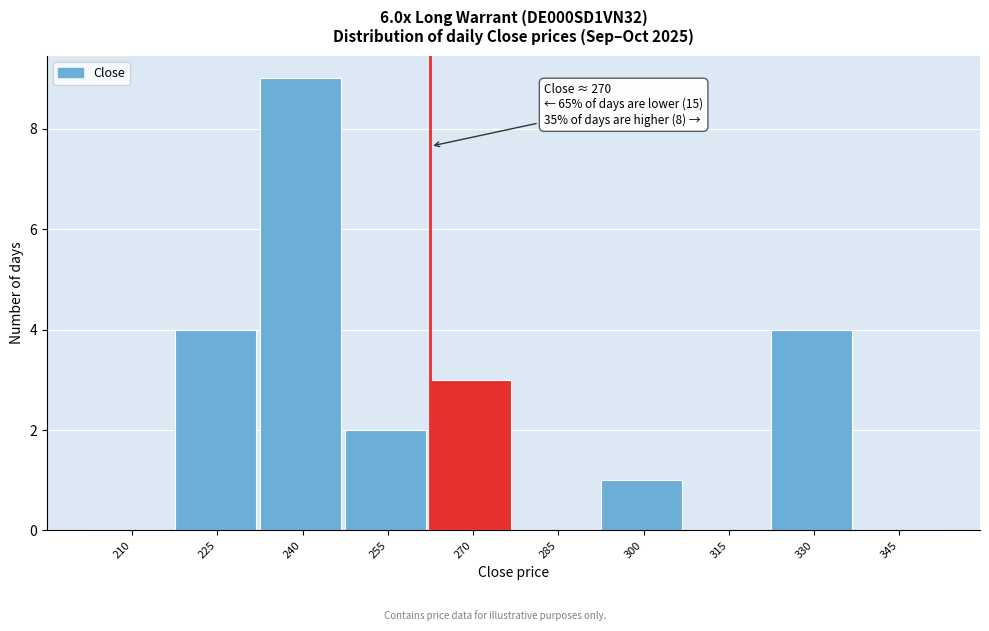

Reading left to right, extract all data points from this chart.

210=0	225=4	240=9	255=2	270=3	285=0	300=1	315=0	330=4	345=0